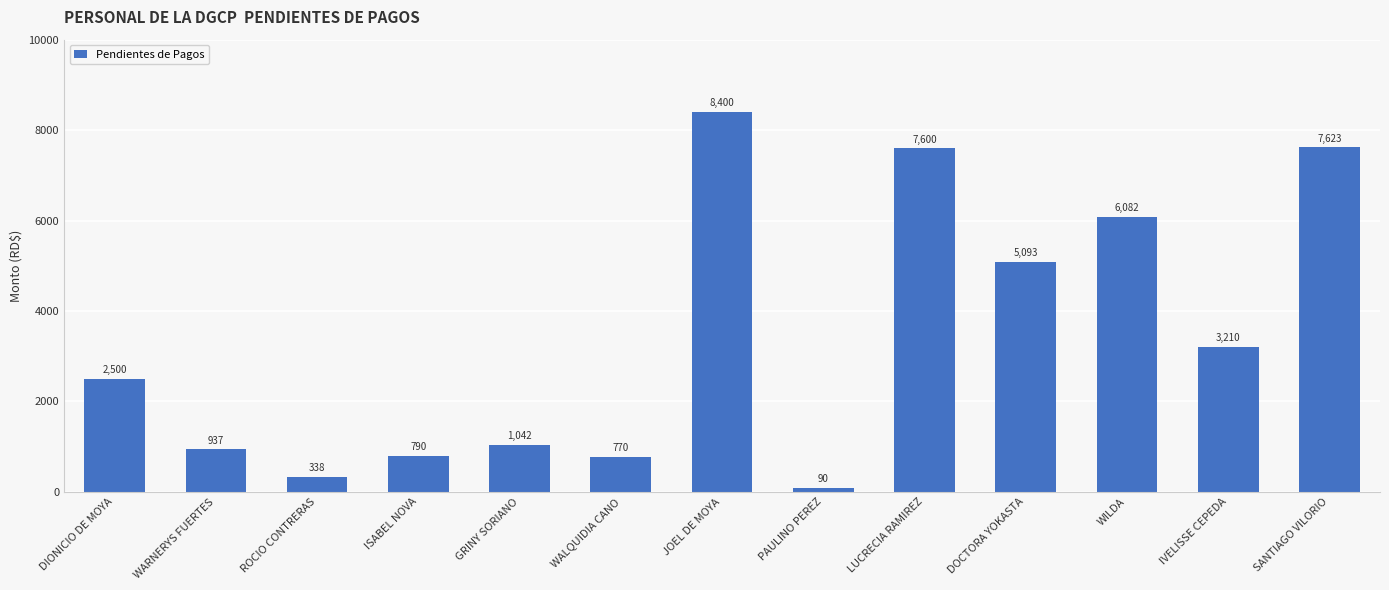

Are the bars grouped side by side (vs. stacked)?

No